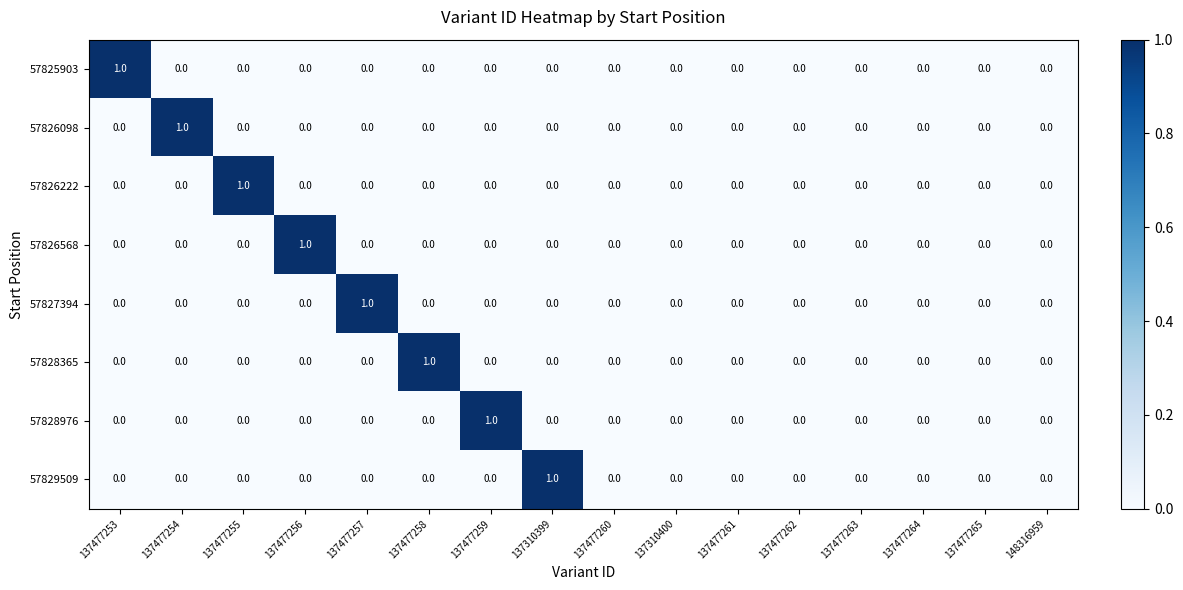

Is it true that 57826222 equals -1 at 137477261?

False